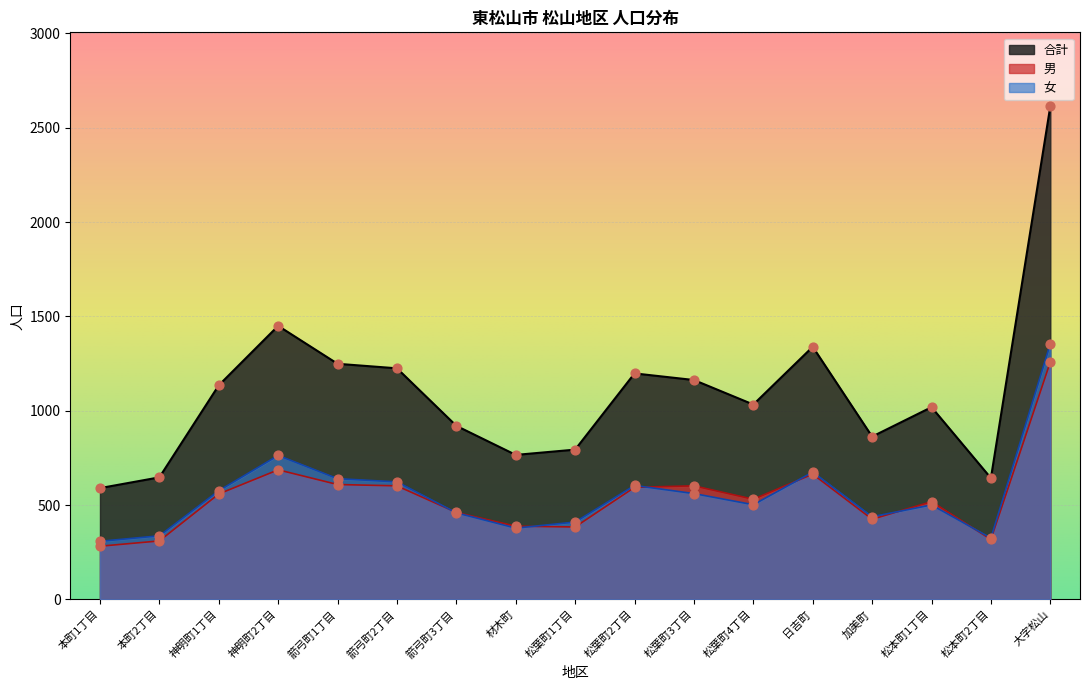

Which series has the widest spread of Y values?

男